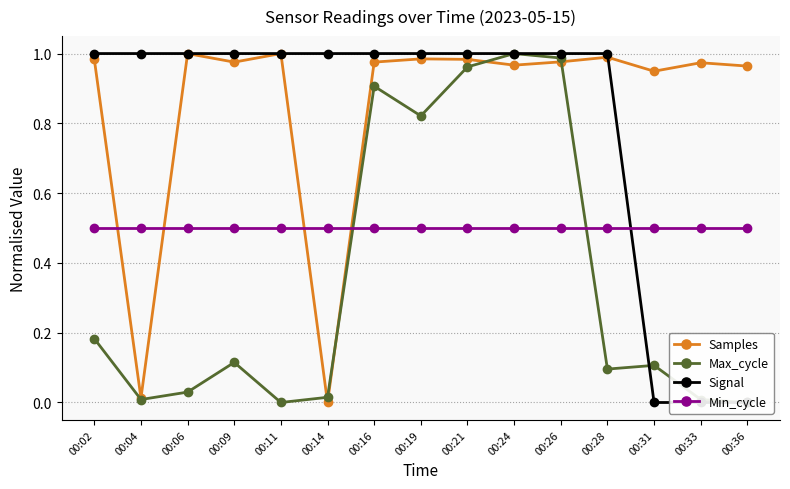

What are all the series names shown in the legend?

Samples, Max_cycle, Signal, Min_cycle